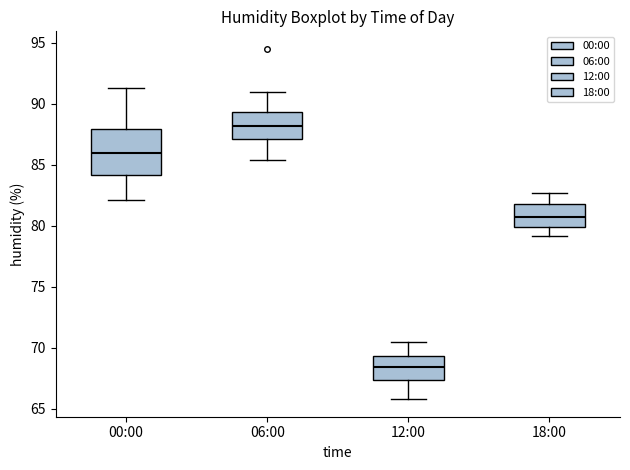

Reading left to right, read every box against the y-axis: the position of its median line, the range the box covers, and the ends of its whiskers. The values are not printed on the chart, so give them approximately, as read against the axis.

00:00: median 86.0, box 84.0 to 88.0, whiskers 82.0 to 91.5
06:00: median 88.0, box 87.0 to 89.5, whiskers 85.5 to 91.0
12:00: median 68.5, box 67.5 to 69.5, whiskers 66.0 to 70.5
18:00: median 81.0, box 80.0 to 82.0, whiskers 79.0 to 82.5